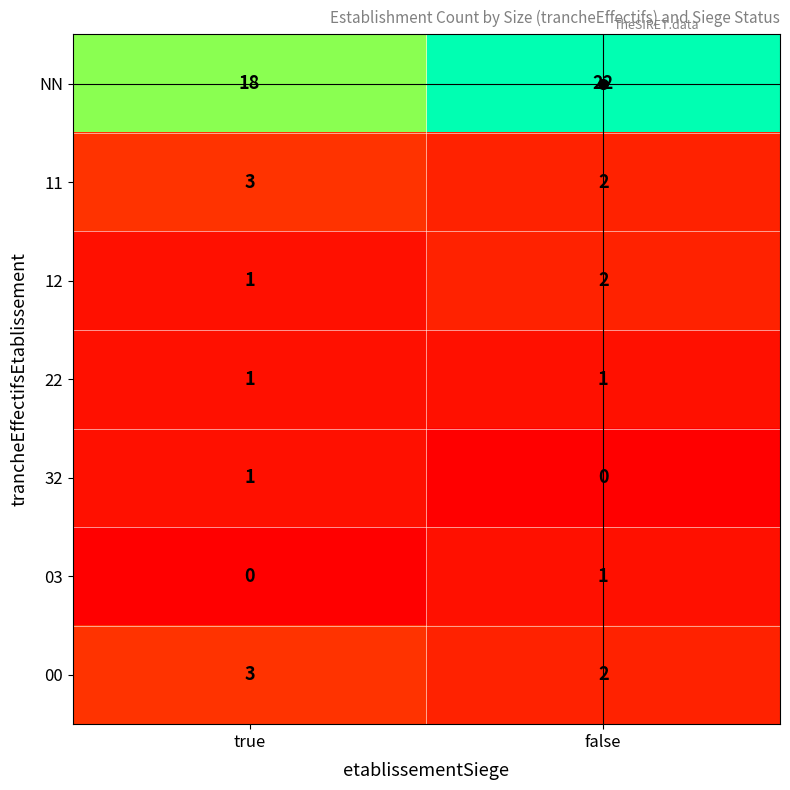

List the labels in order of 03 value, smallest first.

true, false